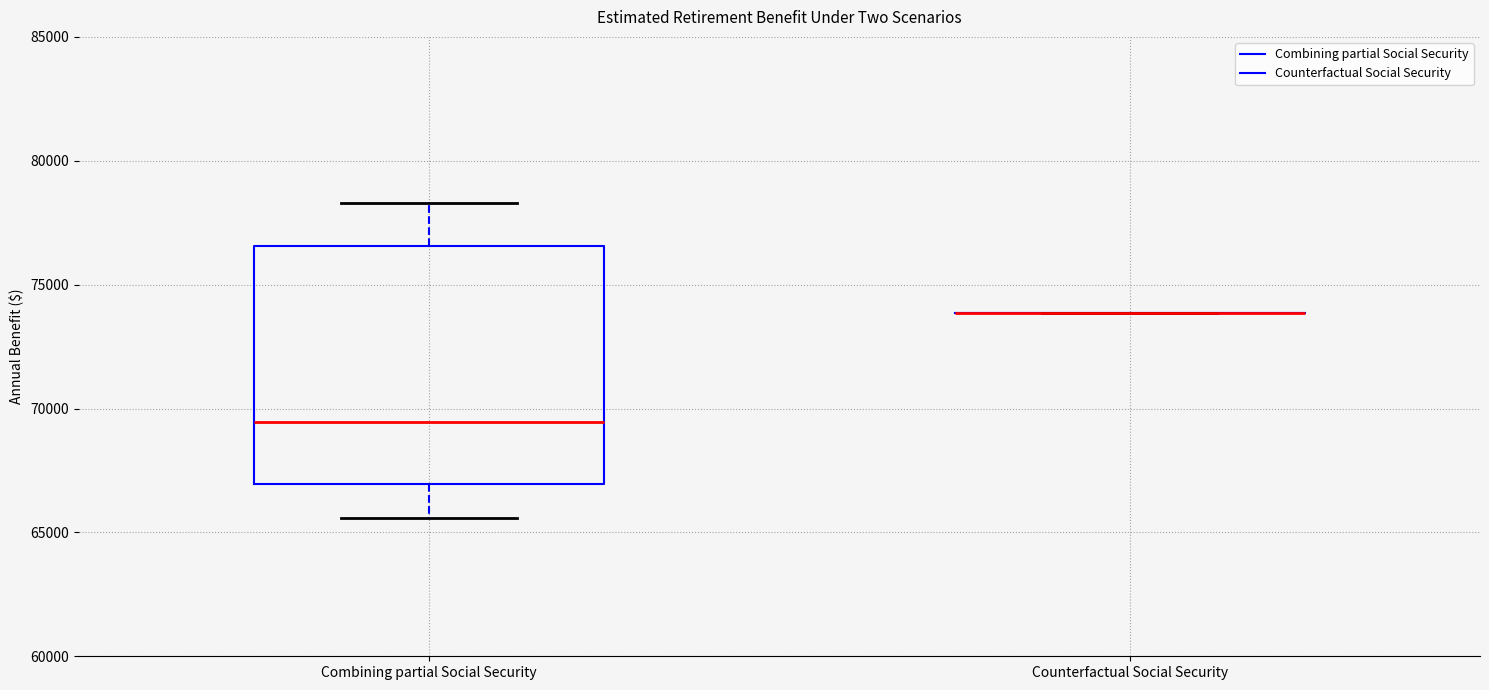

Reading left to right, read every box against the y-axis: the position of its median line, the range the box covers, and the ends of its whiskers. The values are not printed on the chart, so give them approximately, as read against the axis.

Combining partial Social Security: median 69500, box 67000 to 76500, whiskers 65500 to 78500
Counterfactual Social Security: box collapsed to a line at 74000, whiskers 74000 to 74000